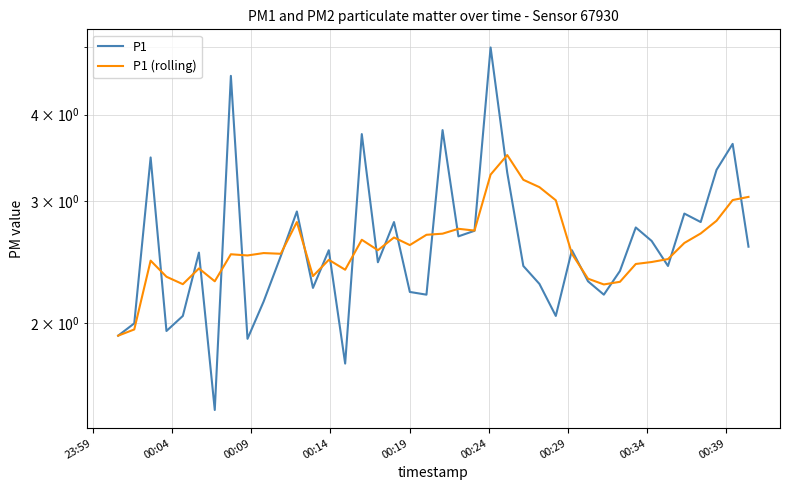

True or false: P1 (rolling) and P1 cross at least once.

True